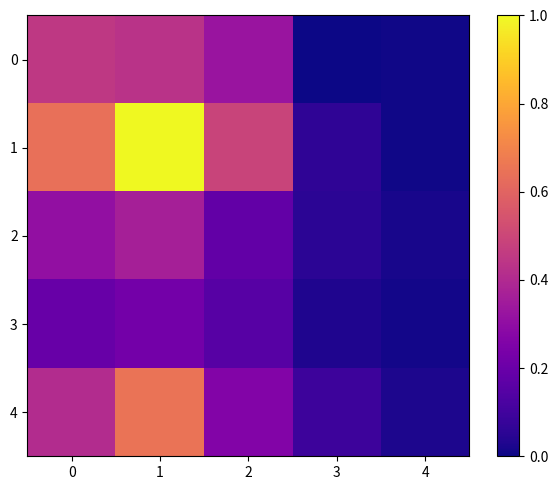

At which category is the sum across all series the highest?

1